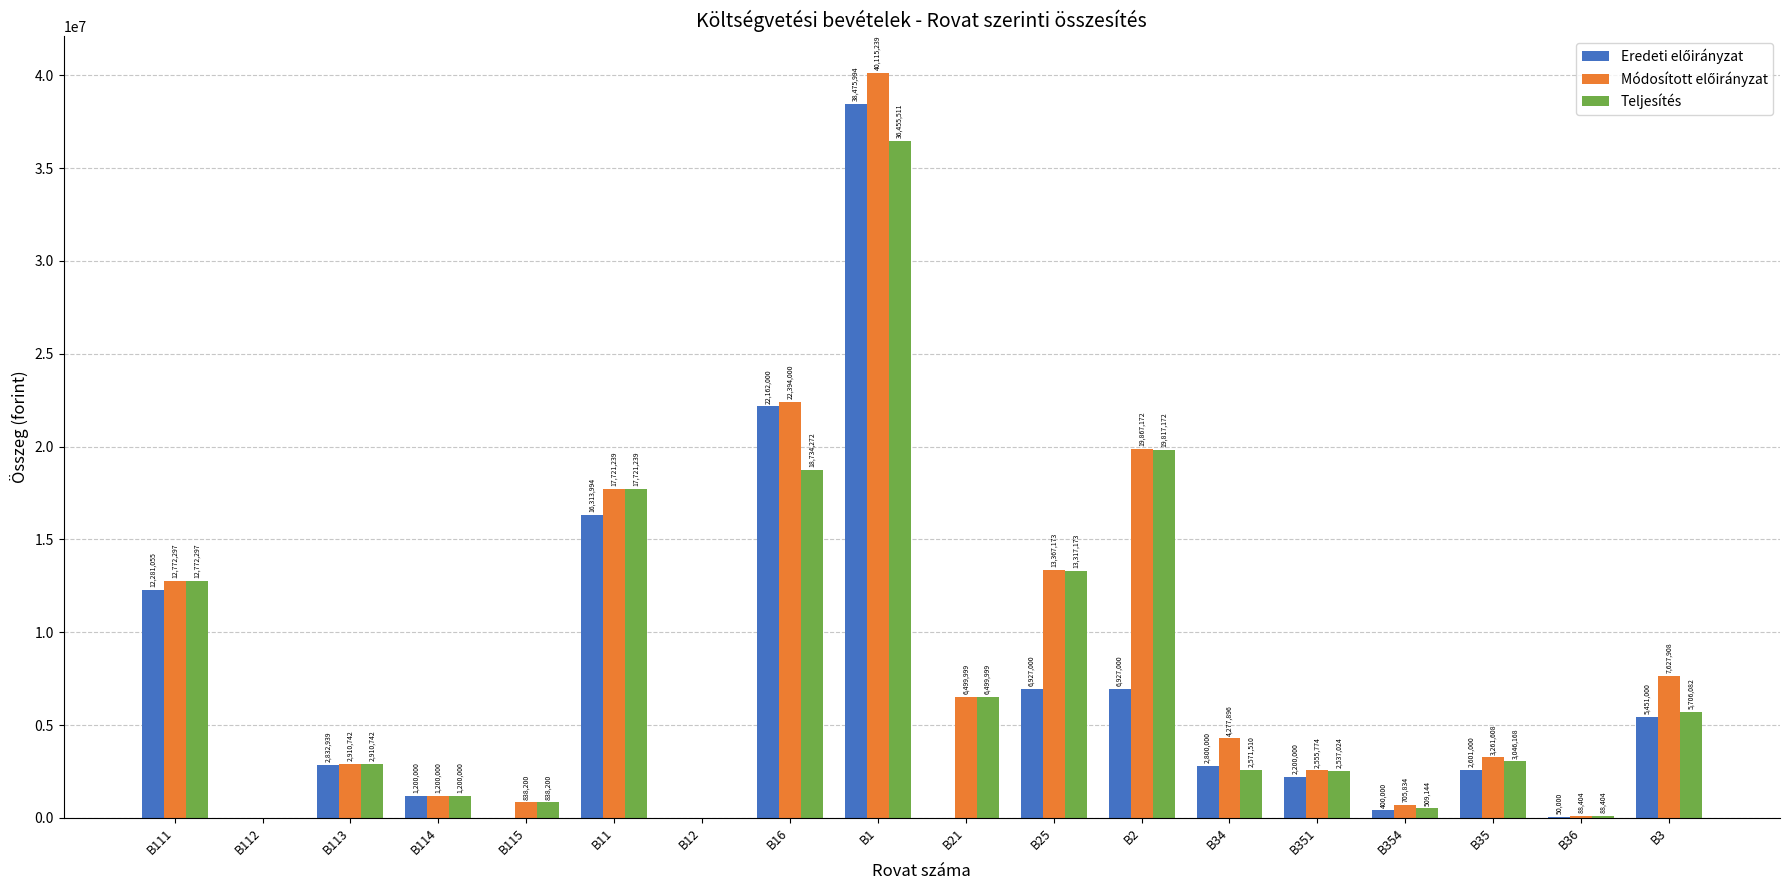

At which category is the sum across all series the highest?

B1